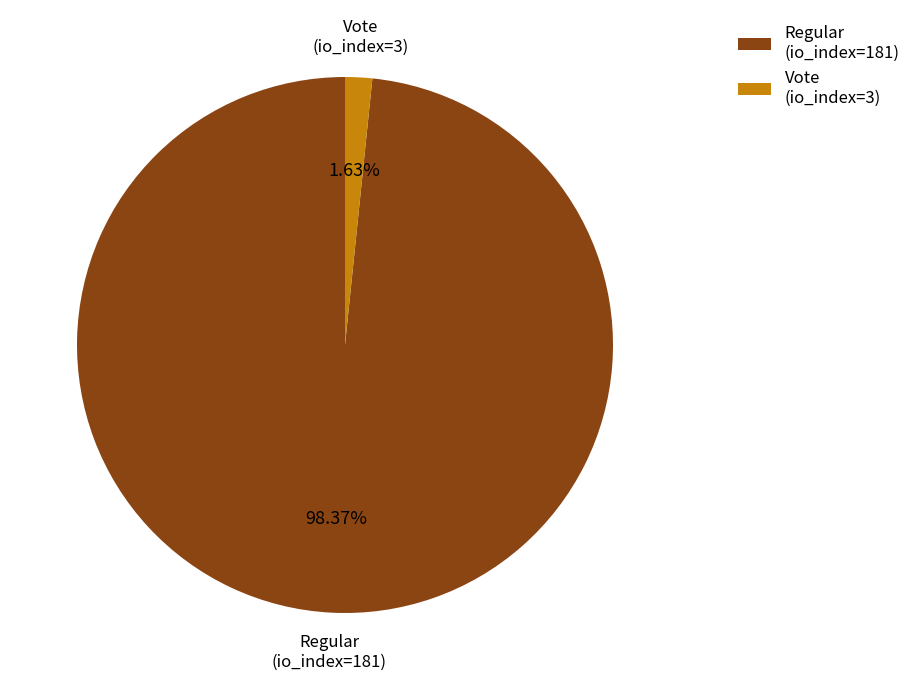

The Vote (io_index=3) slice represents 2% of the pie. True or false?

True